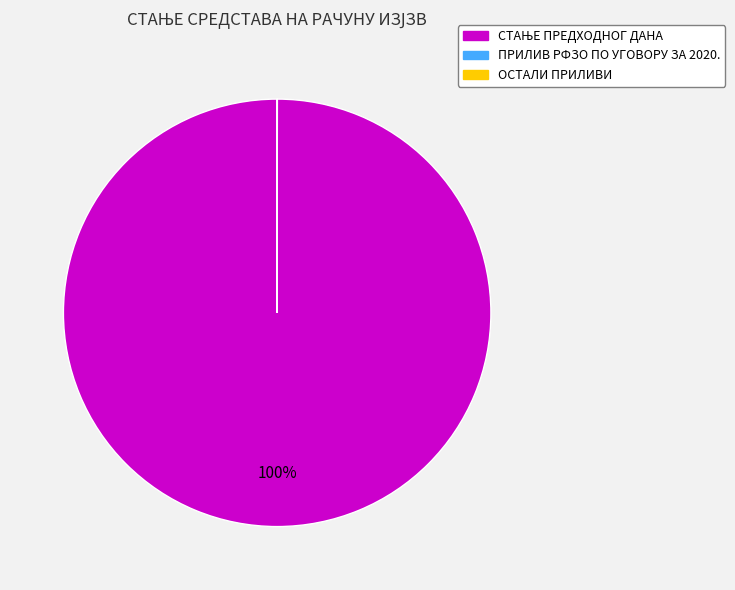

Does any single category account for the majority?

Yes